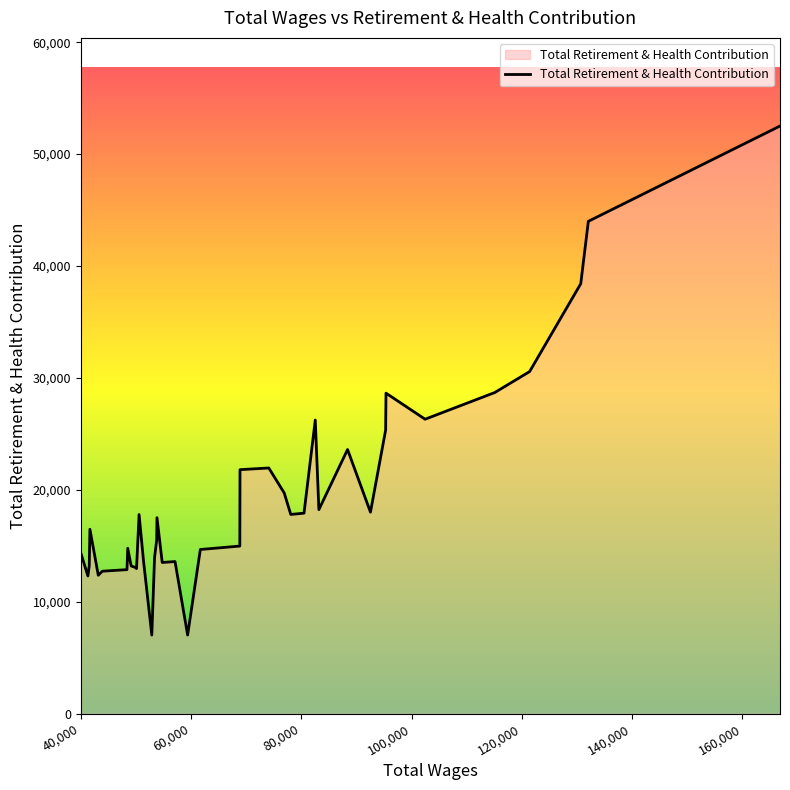

Does the chart have visible grid lines?

No